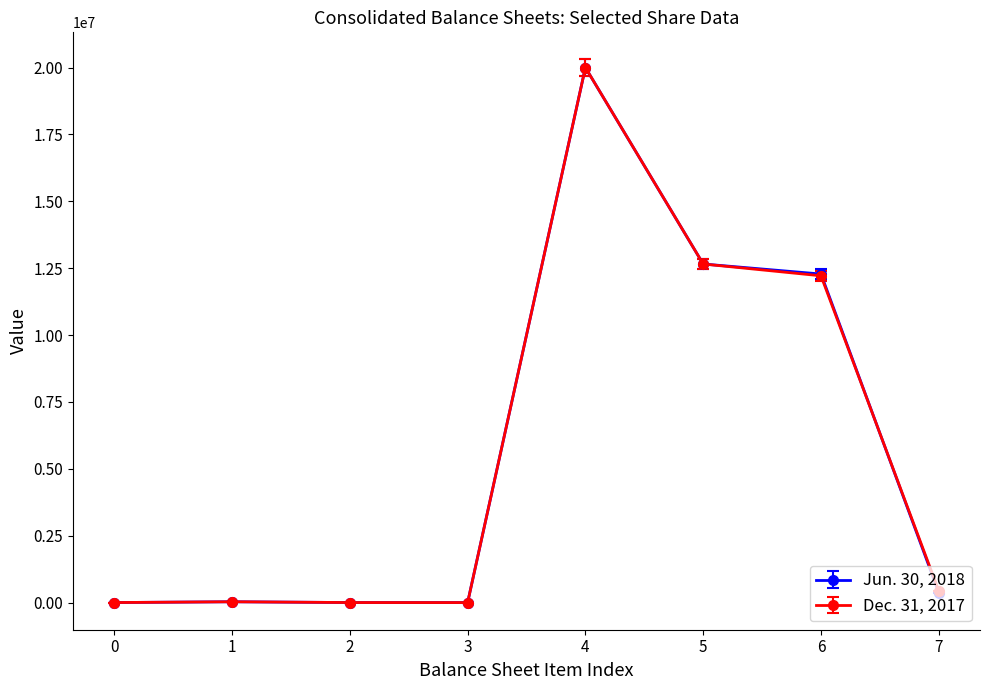

At how many categories does at least one series exceed 19851893?

1